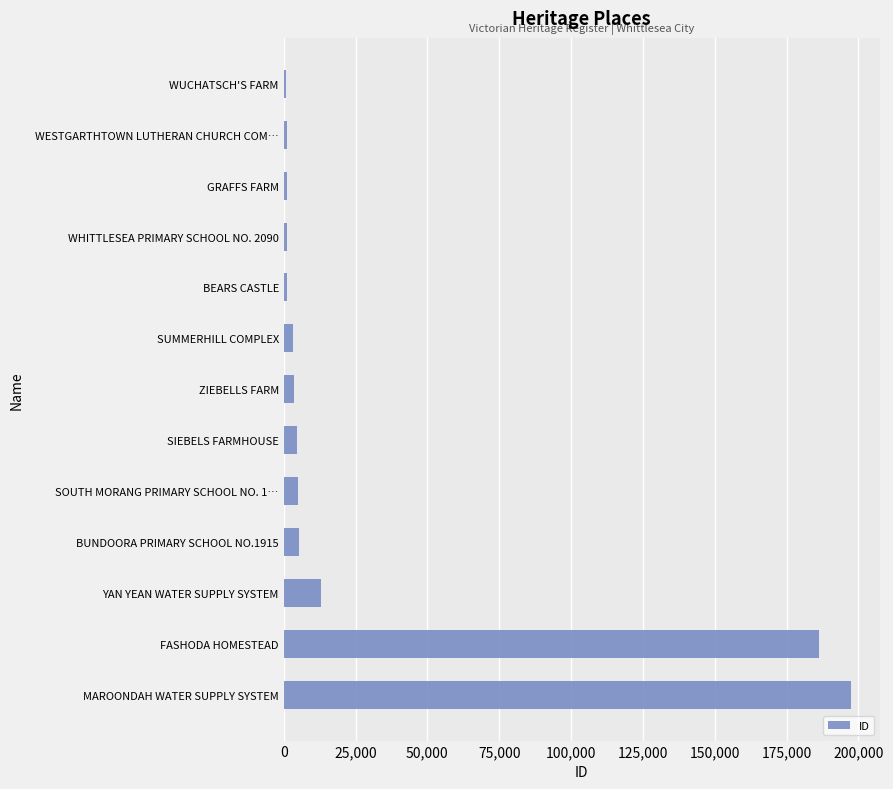

What is the label of the 4th bar from the top?

WHITTLESEA PRIMARY SCHOOL NO. 2090